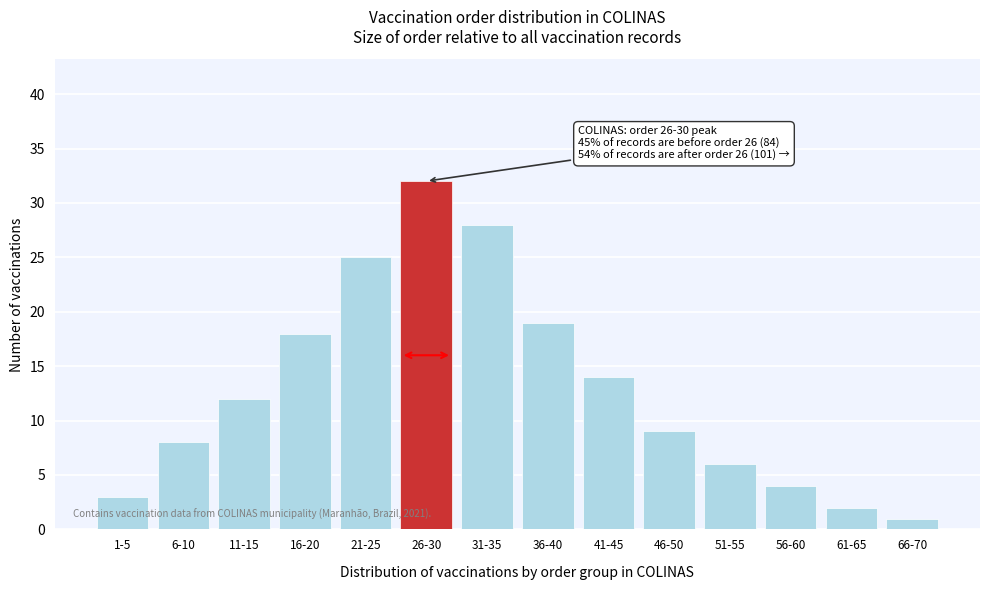

Reading left to right, extract all data points from this chart.

3	8	12	18	25	32	28	19	14	9	6	4	2	1